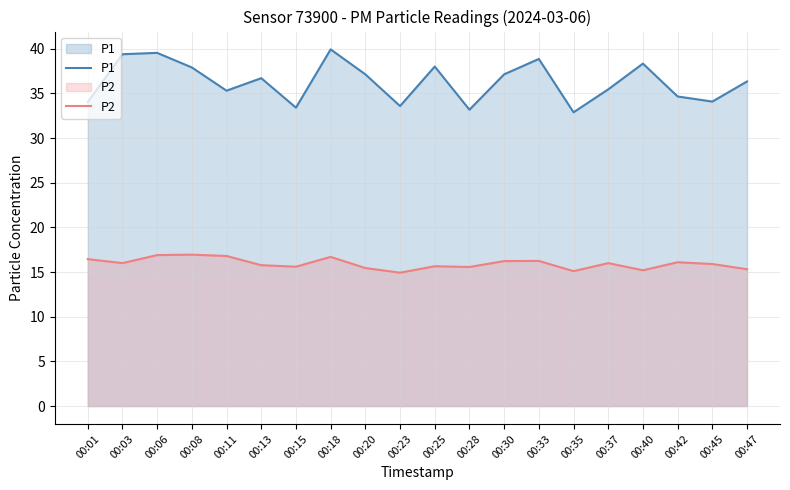

What is the spread (max minus min) of values at 00:47?

21.0